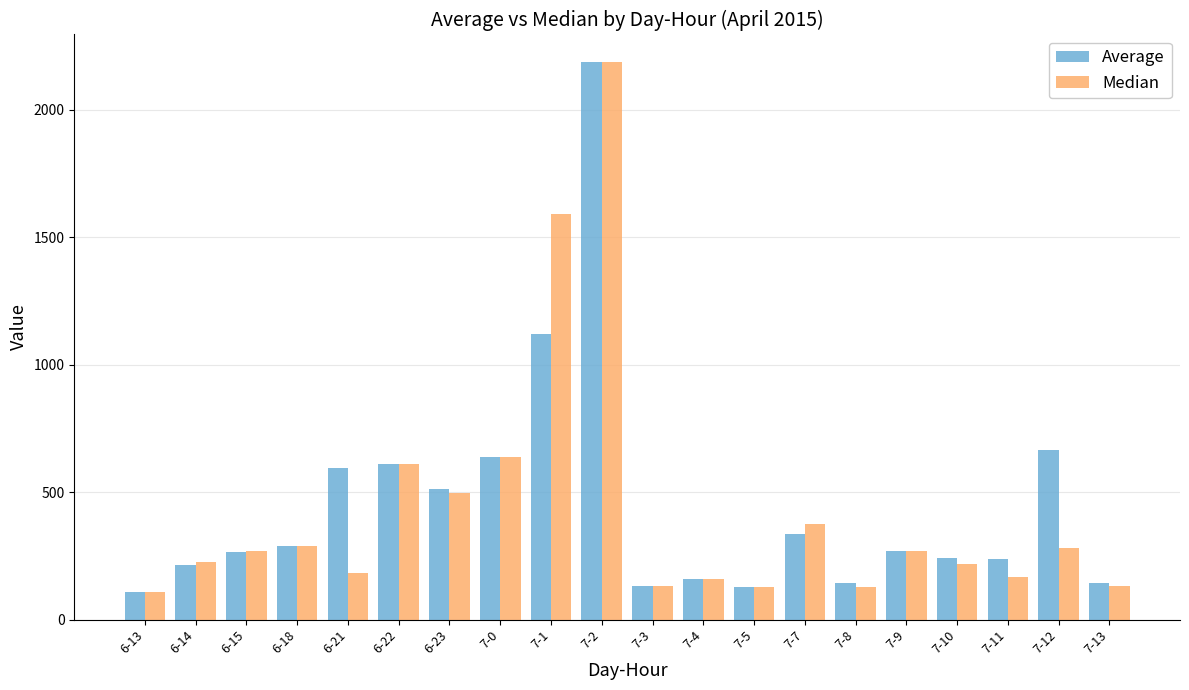

How many series are shown in this chart?

2